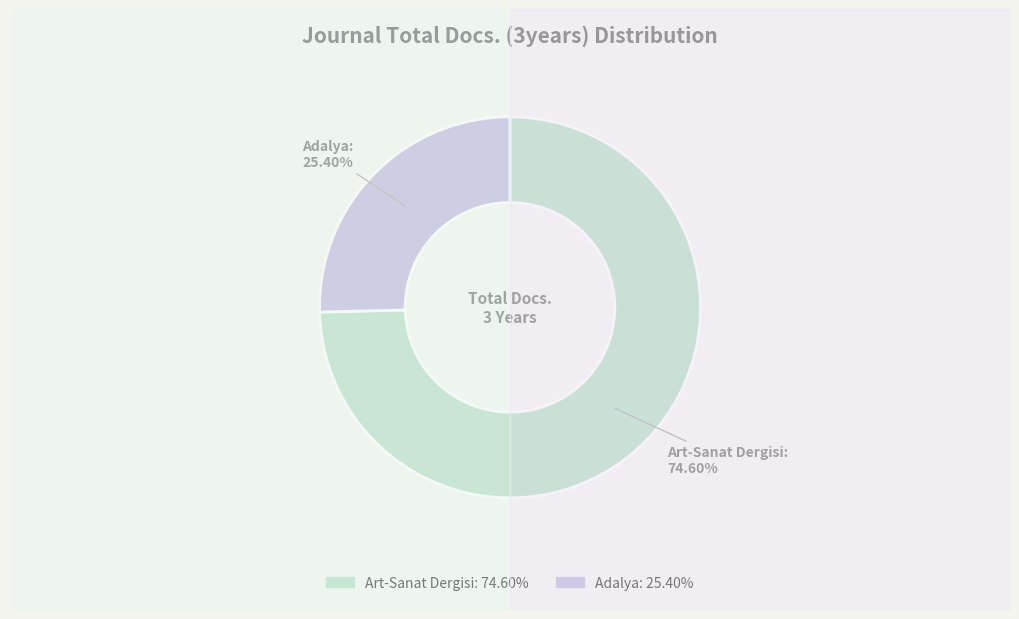

Between Art-Sanat Dergisi and Adalya, which is larger?

Art-Sanat Dergisi